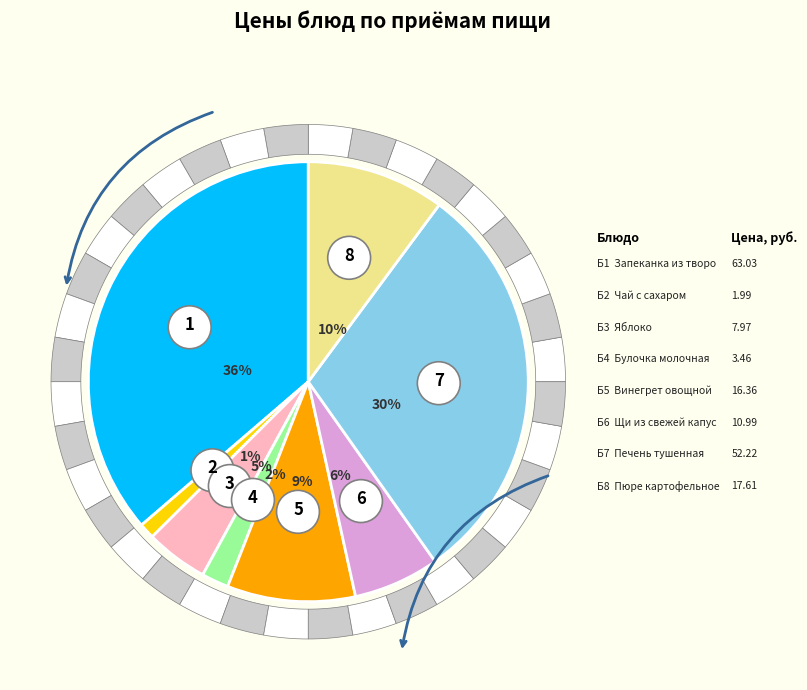

The Запеканка из творога slice represents 36% of the pie. True or false?

True